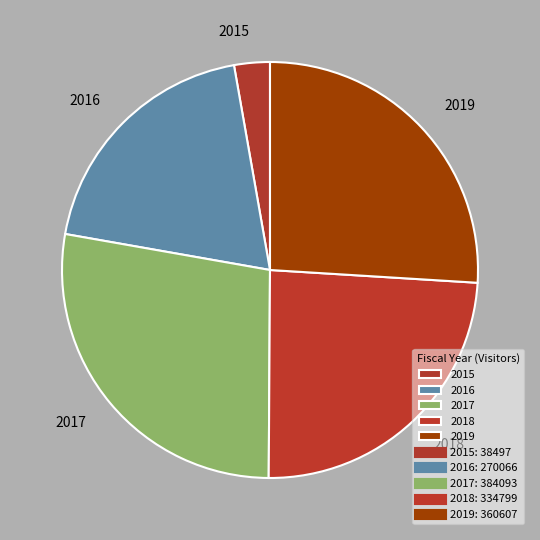

Combined, do 2015 and 2016 account for over 50%?

No